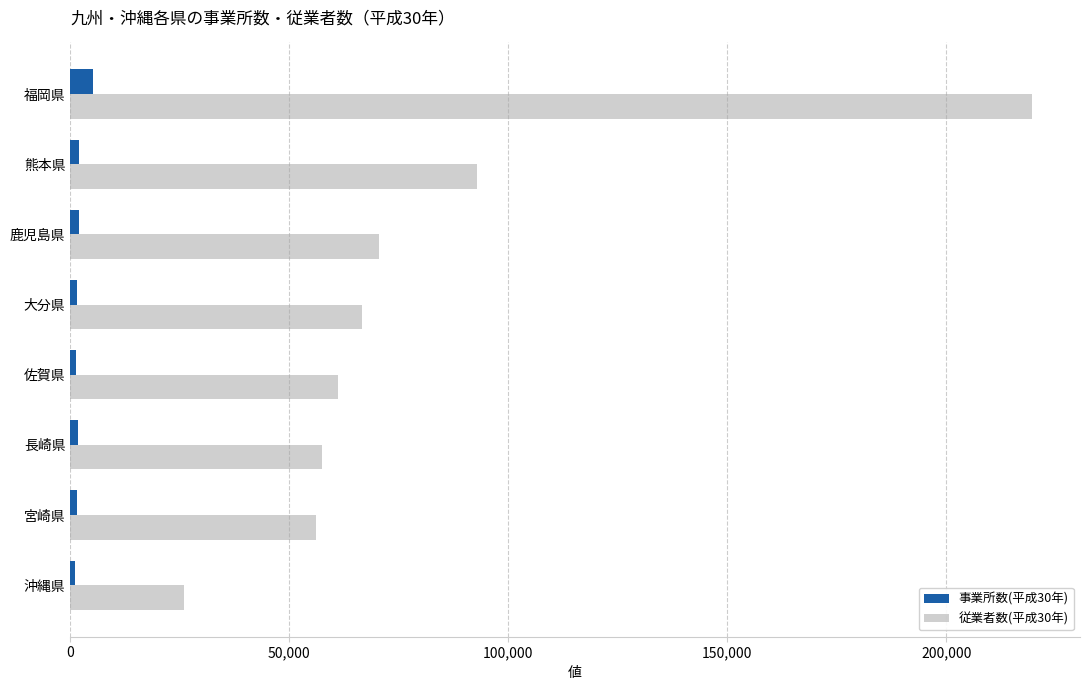

Which category has the highest value across all series?

福岡県